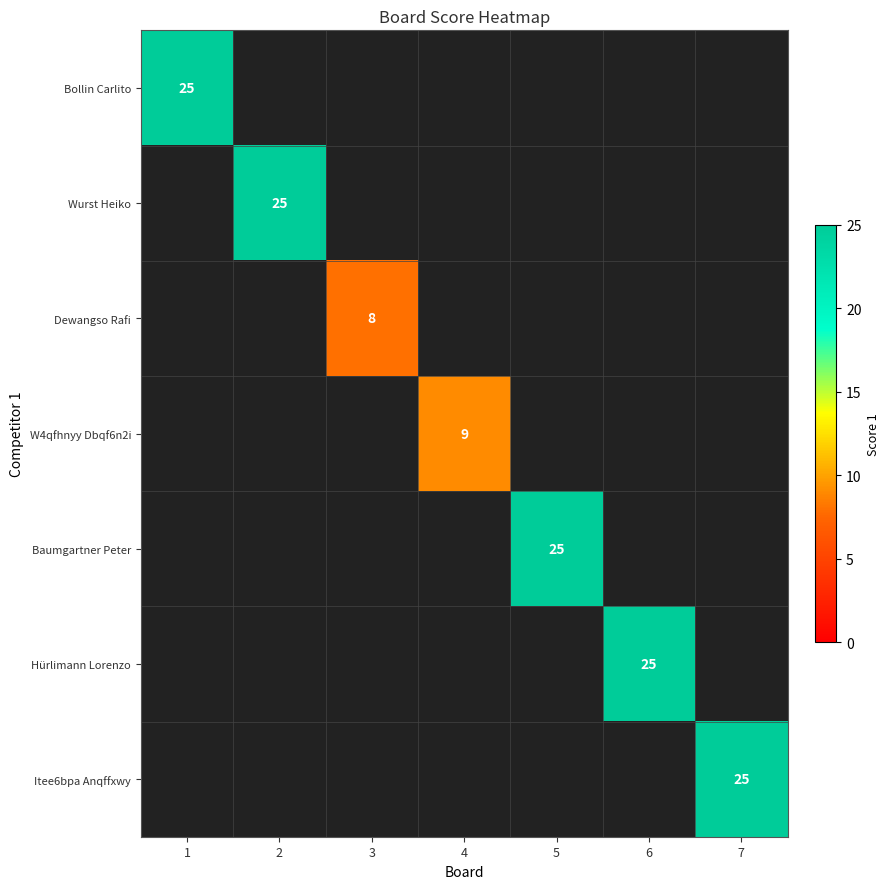

How many series are shown in this chart?

7